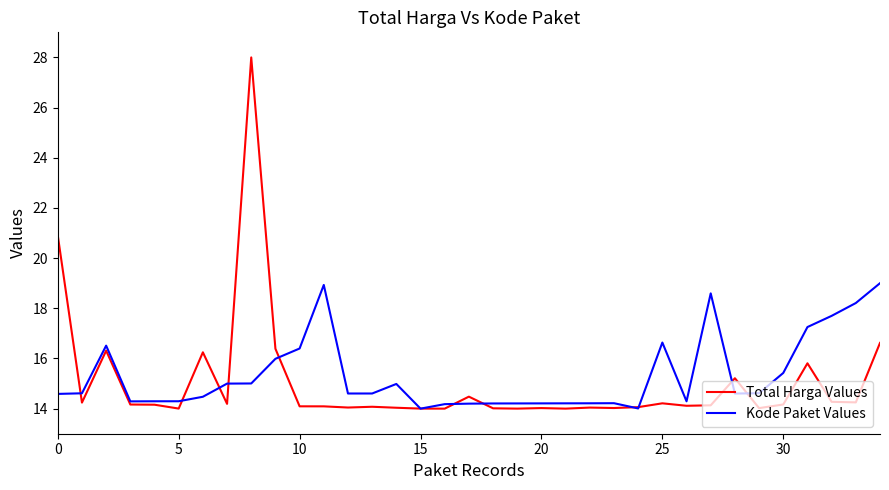

What is the sum of all Total Harga Values values?

526.4